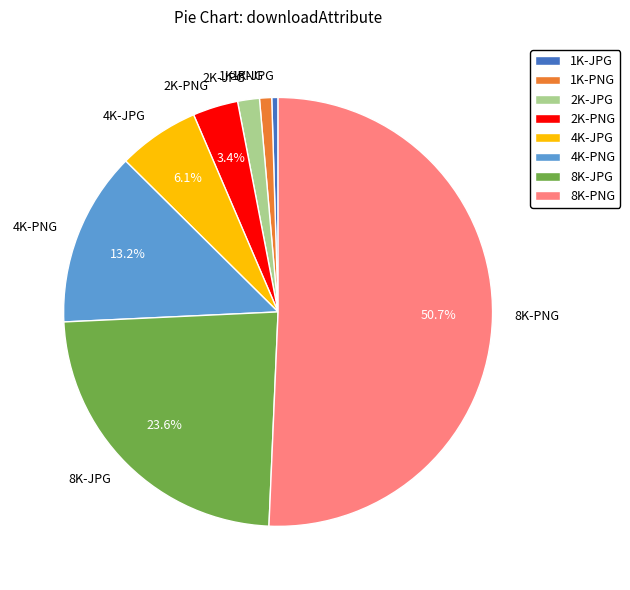

Is it true that 4K-PNG is 4% of the pie?

False